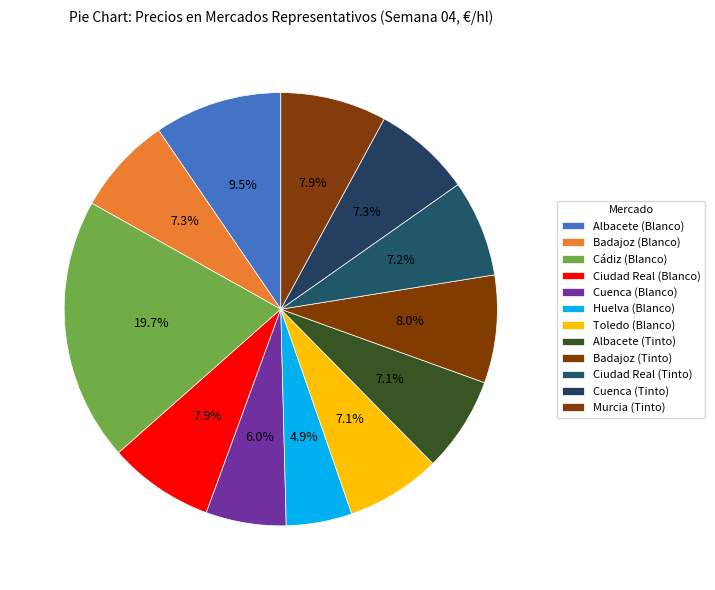

Count the number of slices in the pie.

12